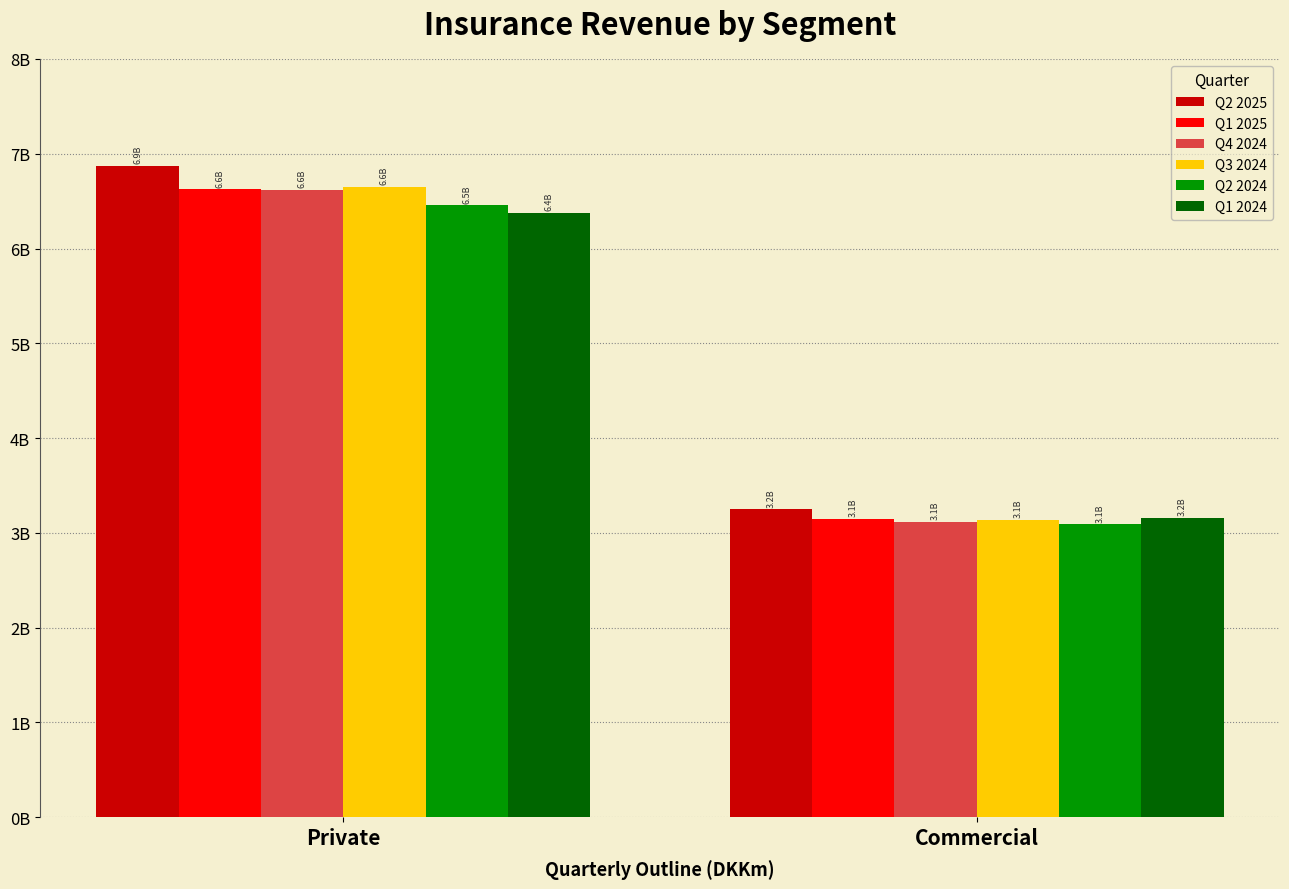

What is the label of the 1st bar from the right?

Commercial